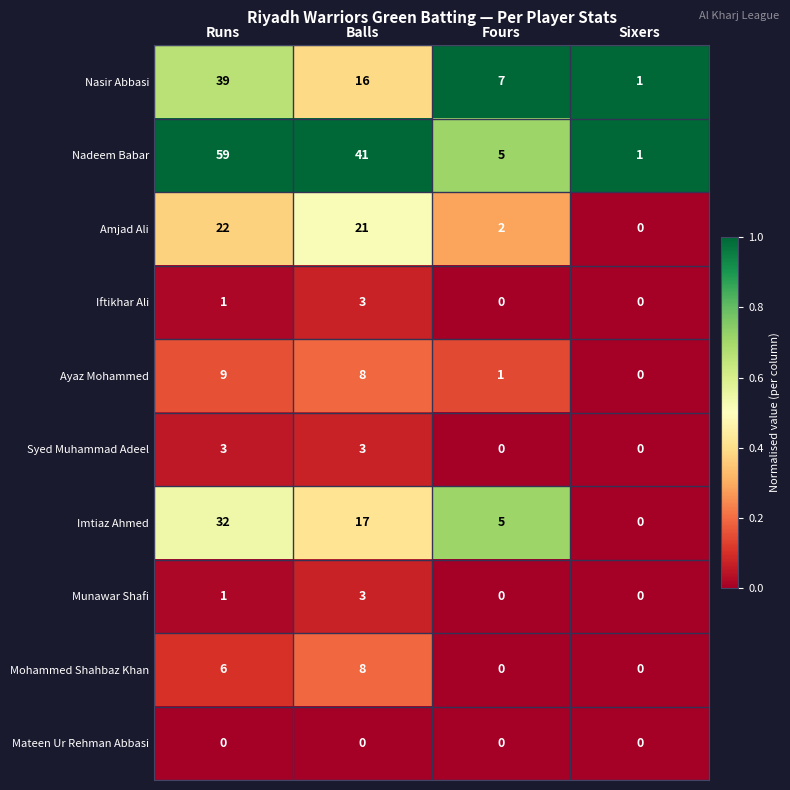

How many values in Imtiaz Ahmed are above zero?

3